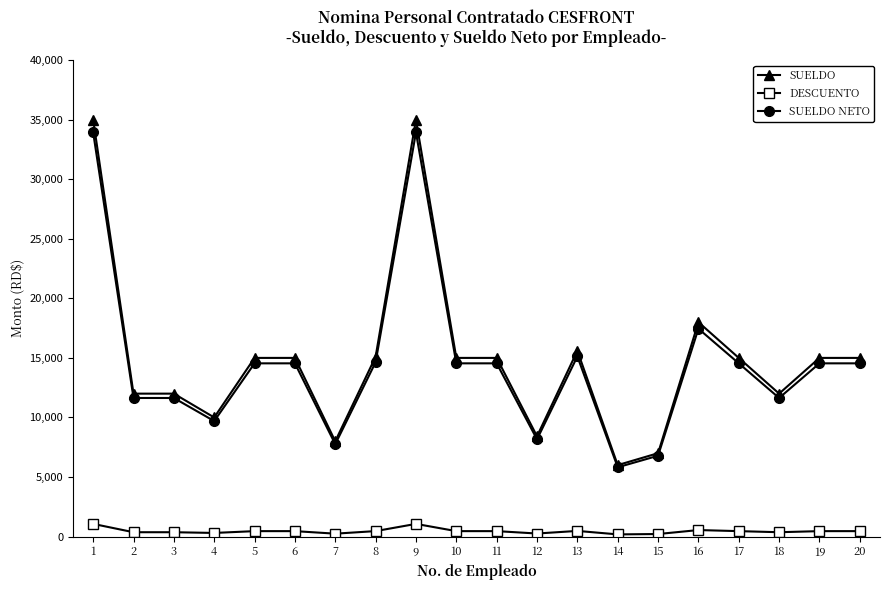

How many lines are shown in the chart?

3